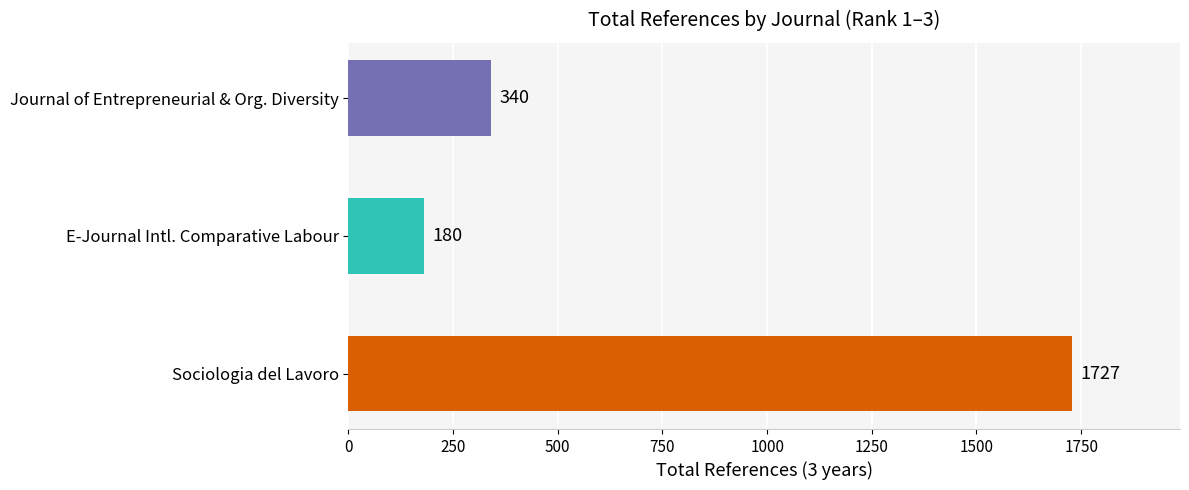

What is the greatest value displayed?

1727